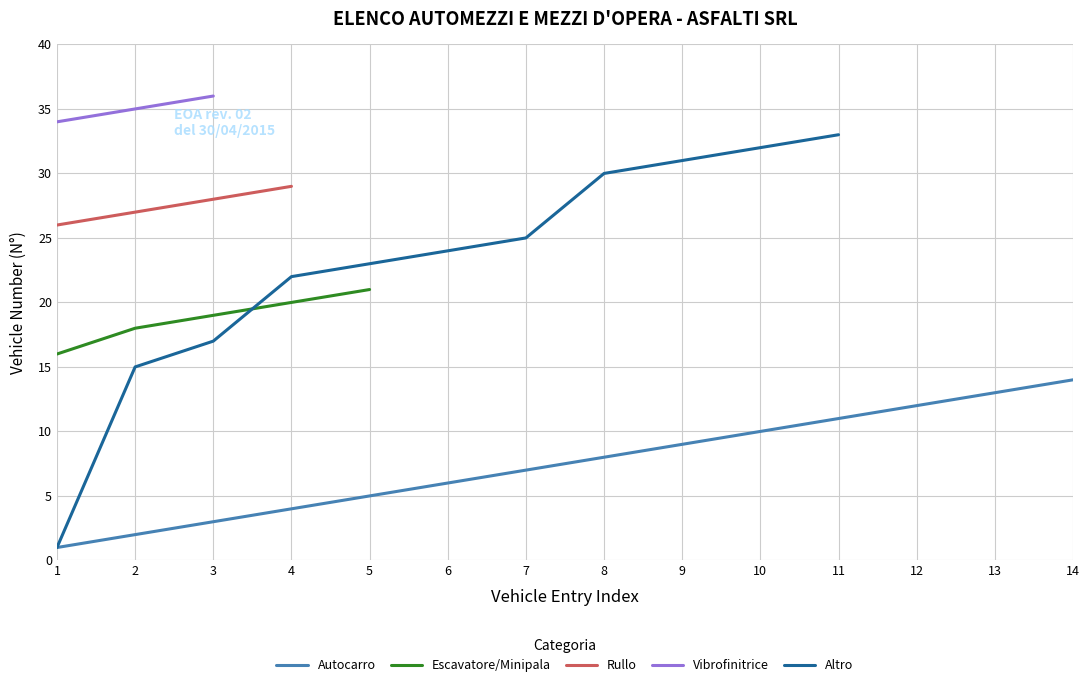

List the labels in order of Autocarro value, largest first.

14, 13, 12, 11, 10, 9, 8, 7, 6, 5, 4, 3, 2, 1